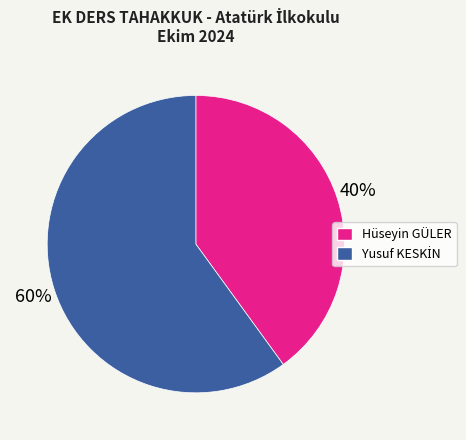

Is there any slice that represents more than half of the pie?

Yes